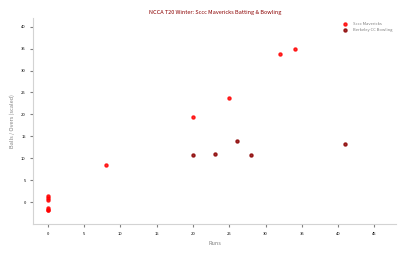

Which series reaches the maximum Y coordinate?

Sccc Mavericks